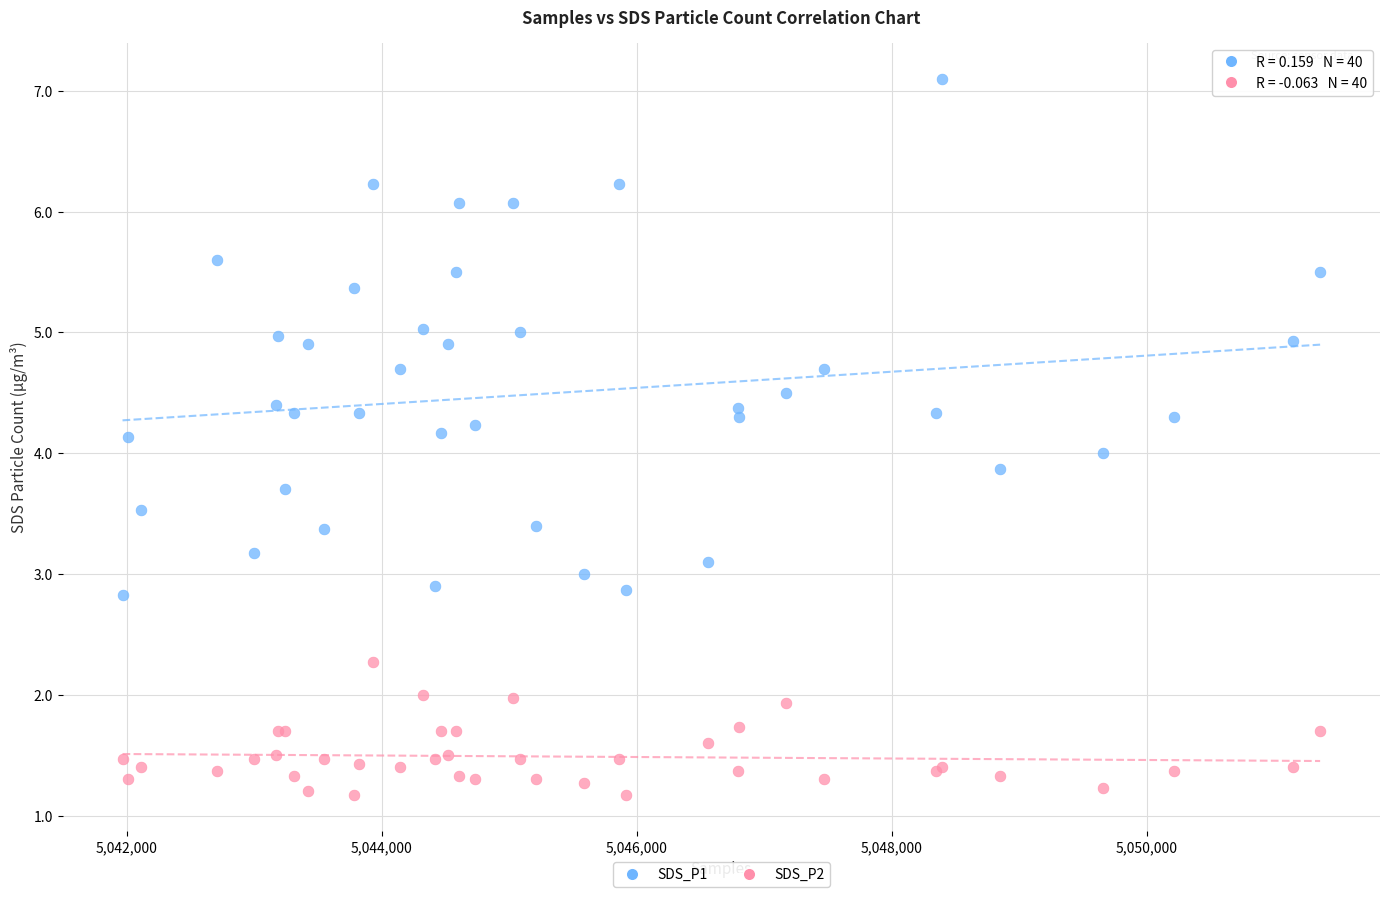

What is the X range (max minus min) for the scatter plot?

9395.0